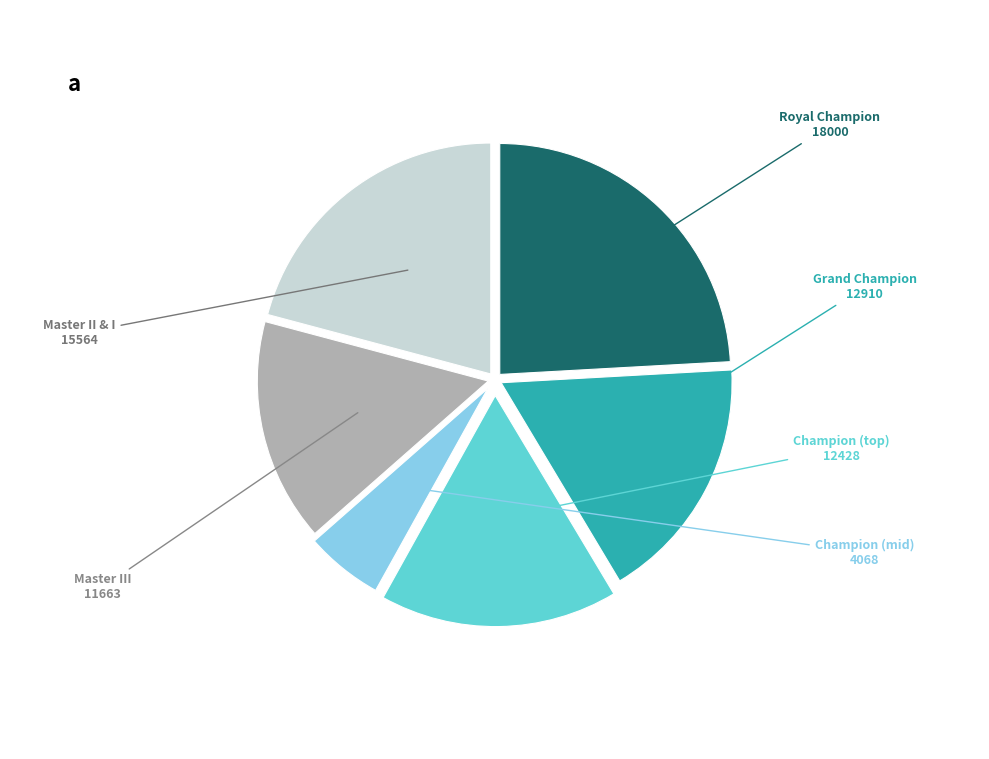

Is there any slice that represents more than half of the pie?

No